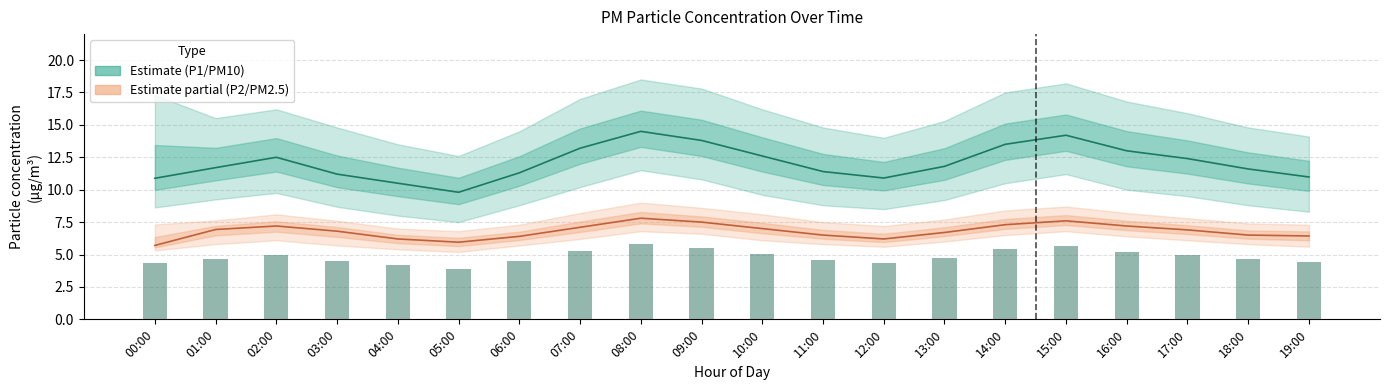

What value does the P2 (PM2.5) series have at 05:00?

6.0